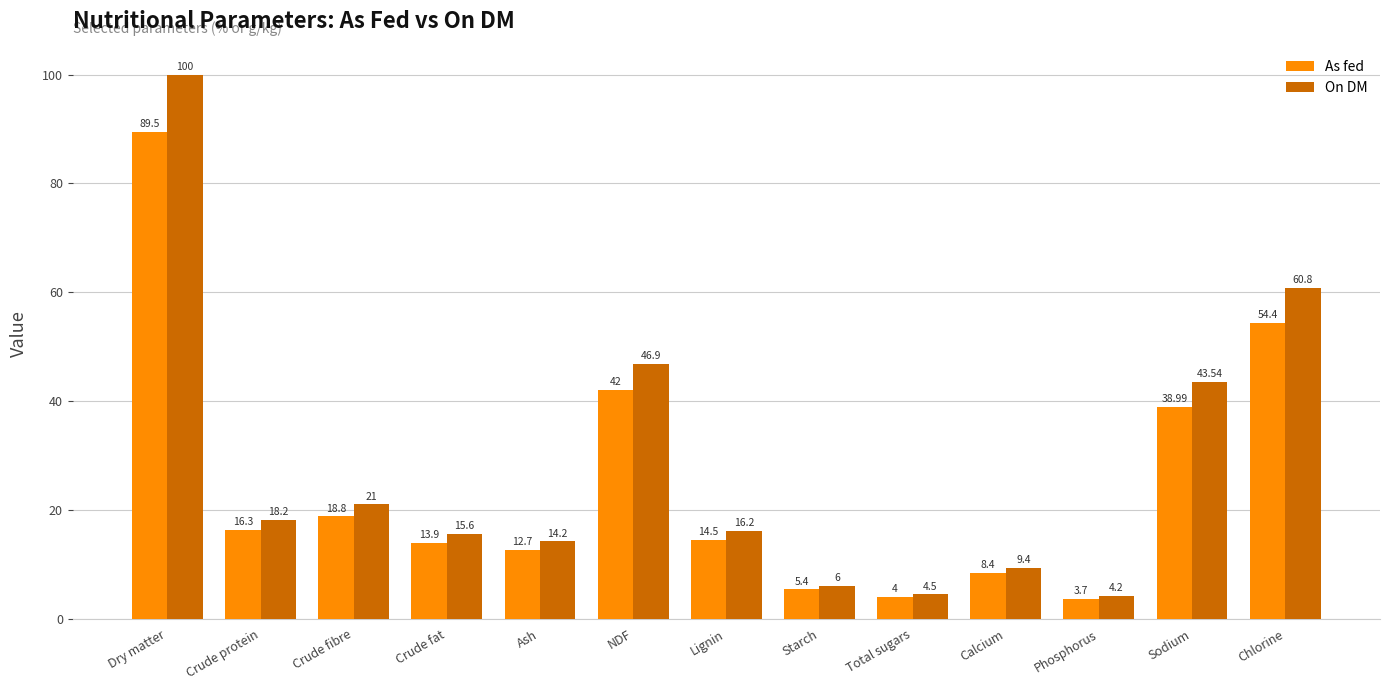

Count the number of categories in the chart.

13